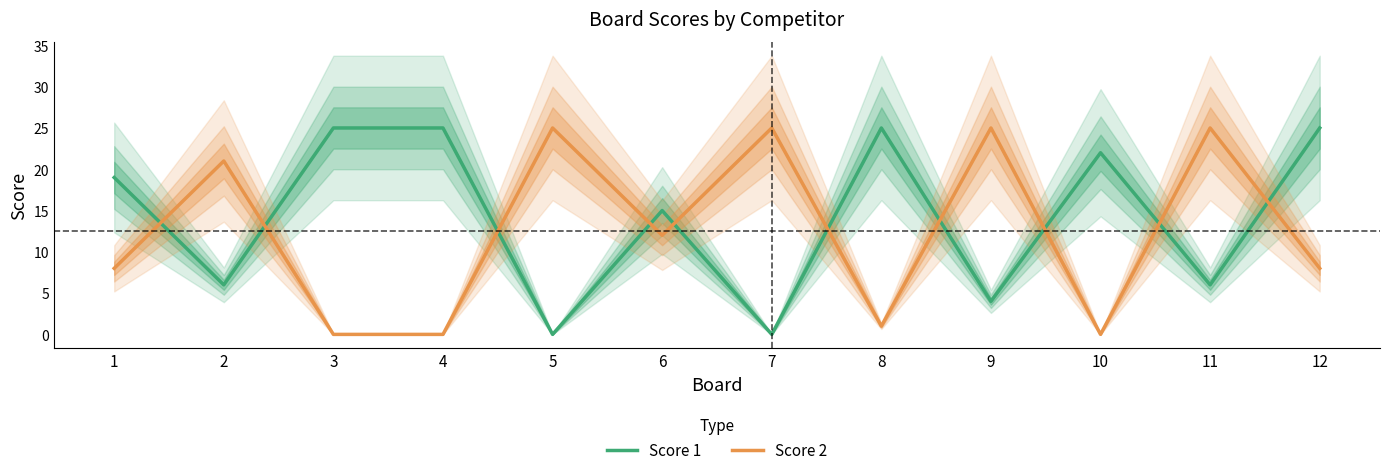

Read the Score 2 value at 1, to the nearest 5.

10